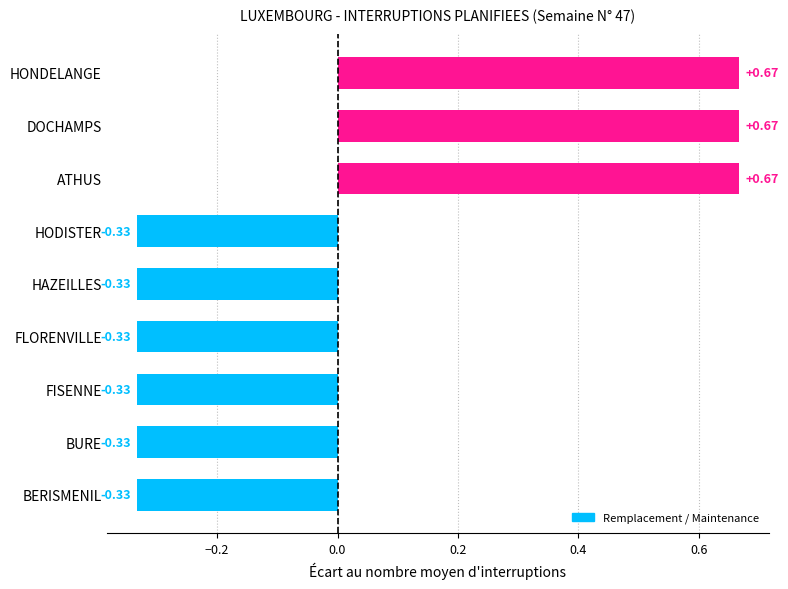

How many data points are above 0?

3